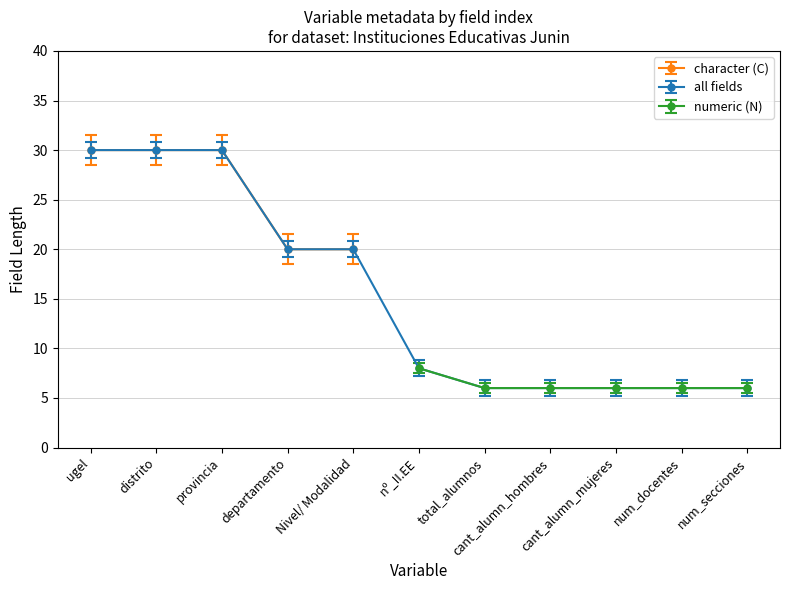

Between provincia and Nivel/ Modalidad, which is larger?

provincia